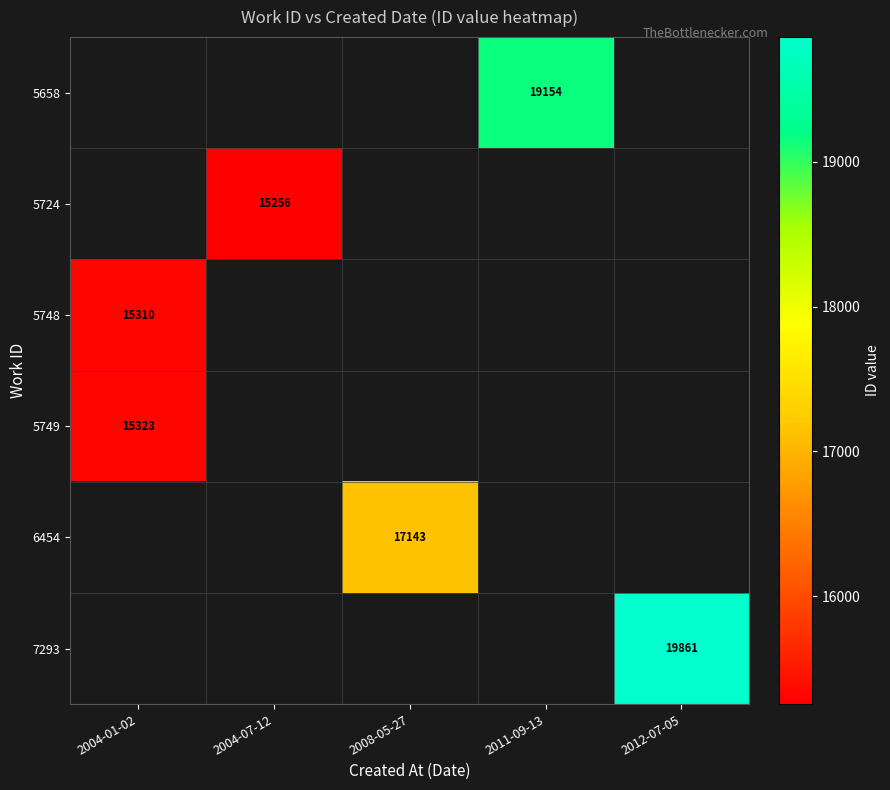

The 5658 series shows 25083 at 2011-09-13. True or false?

False